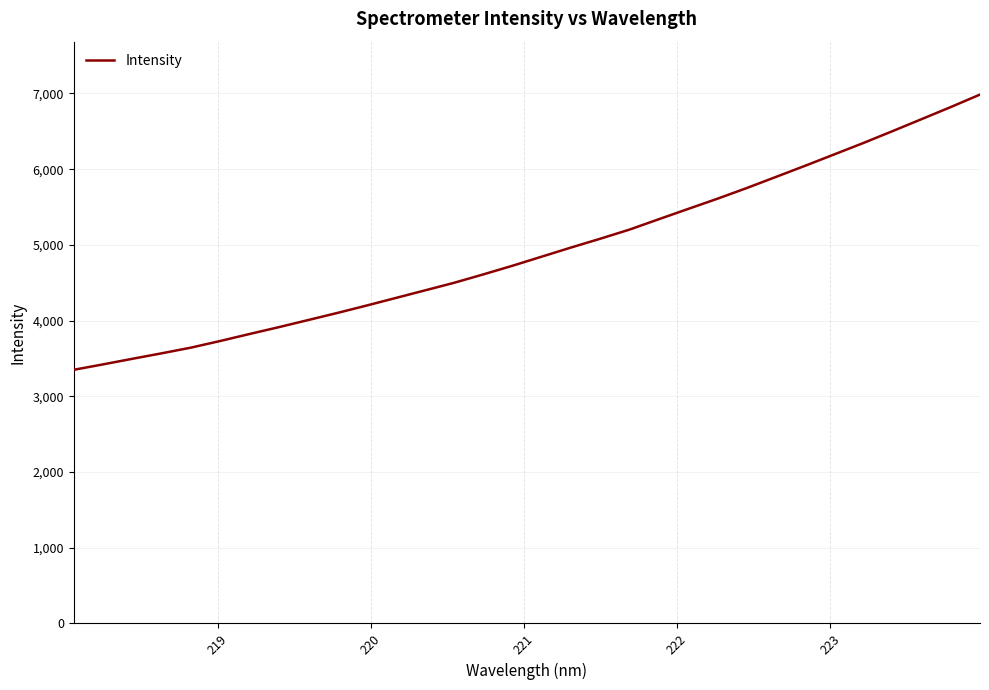

What is the greatest value displayed?

6985.8